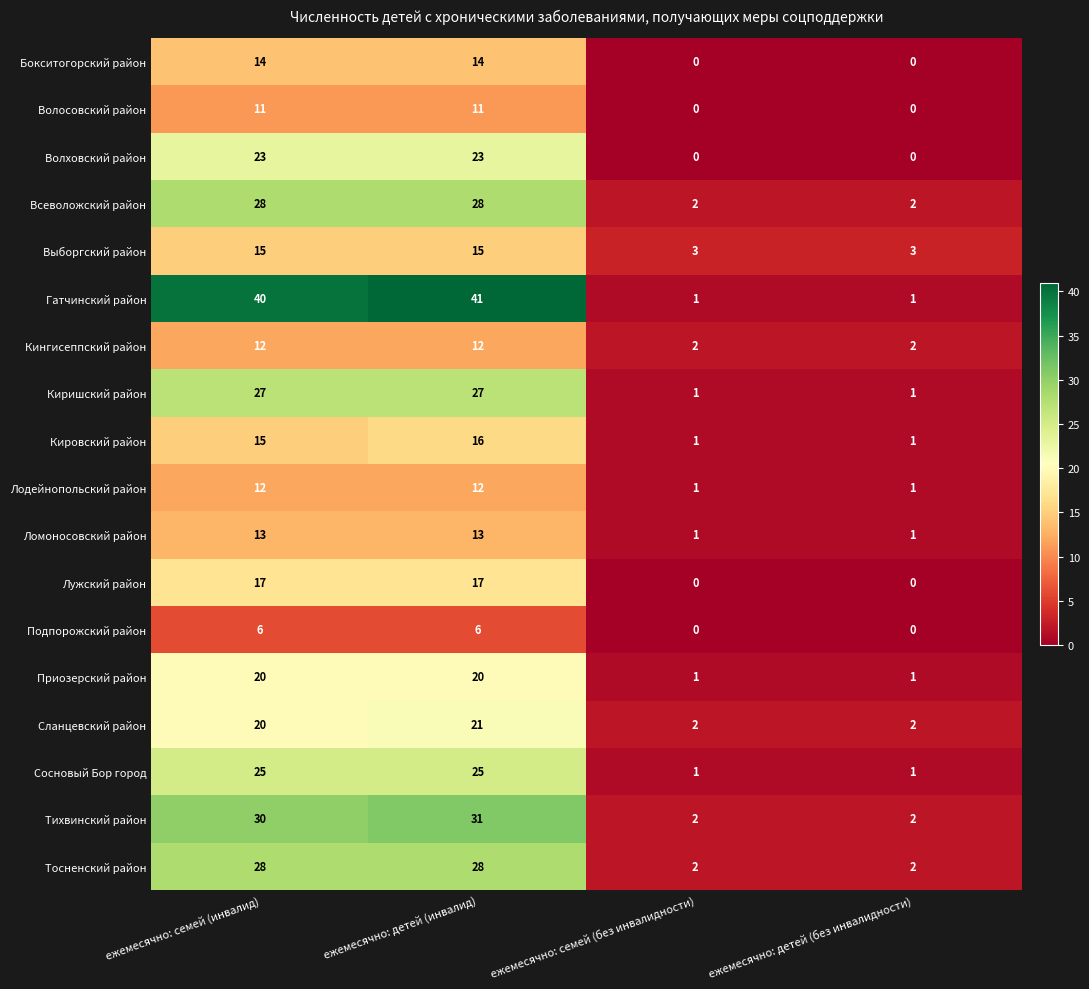

The Подпорожский район series shows 0 at ежемесячно: семей (без инвалидности). True or false?

True